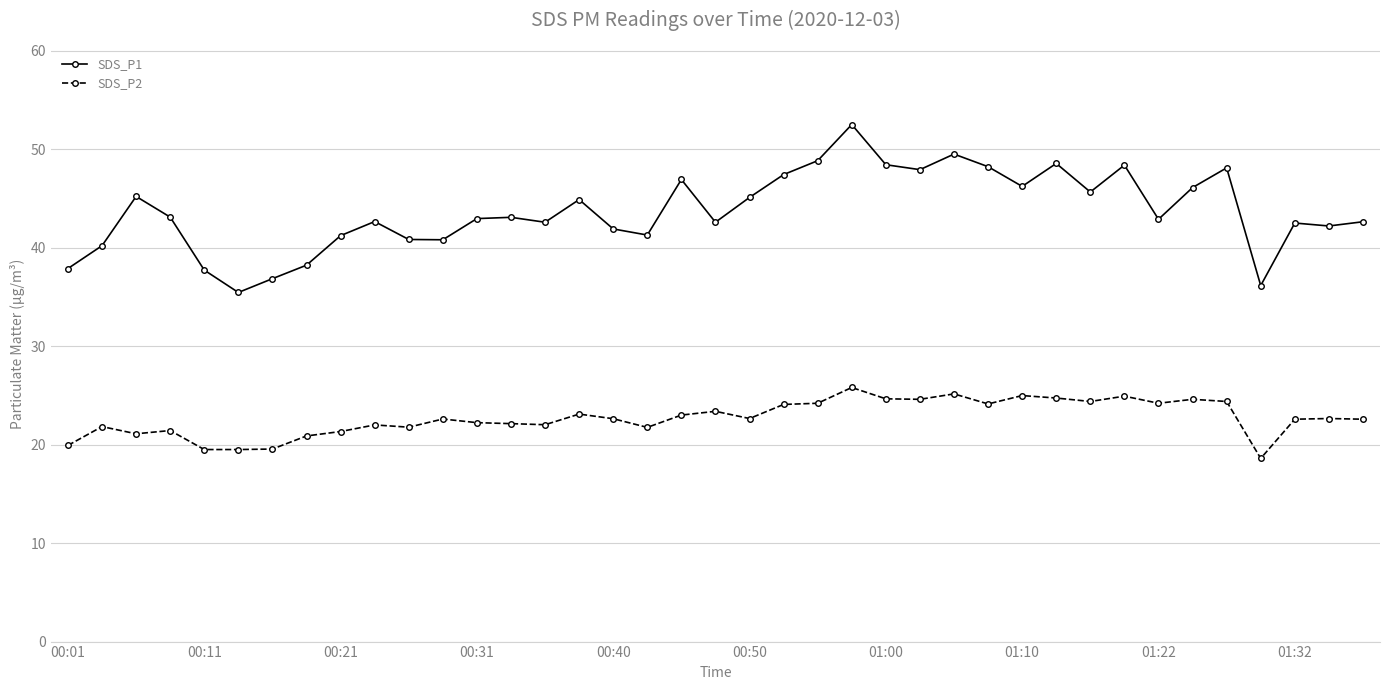

True or false: SDS_P1 and SDS_P2 cross at least once.

False